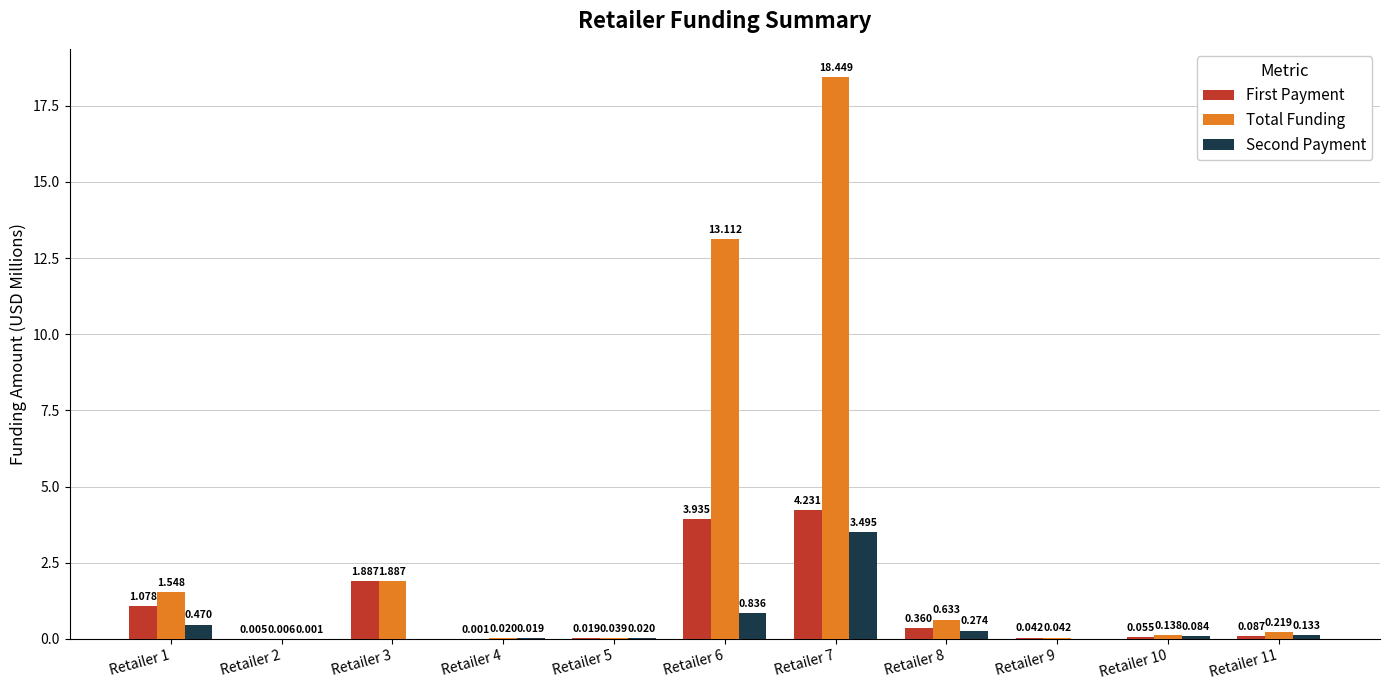

How many groups of bars are there?

11